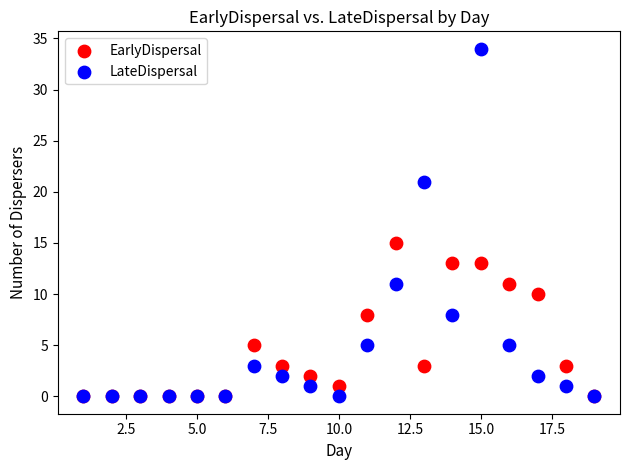

Across all series, what Y value is closest to 17?

15